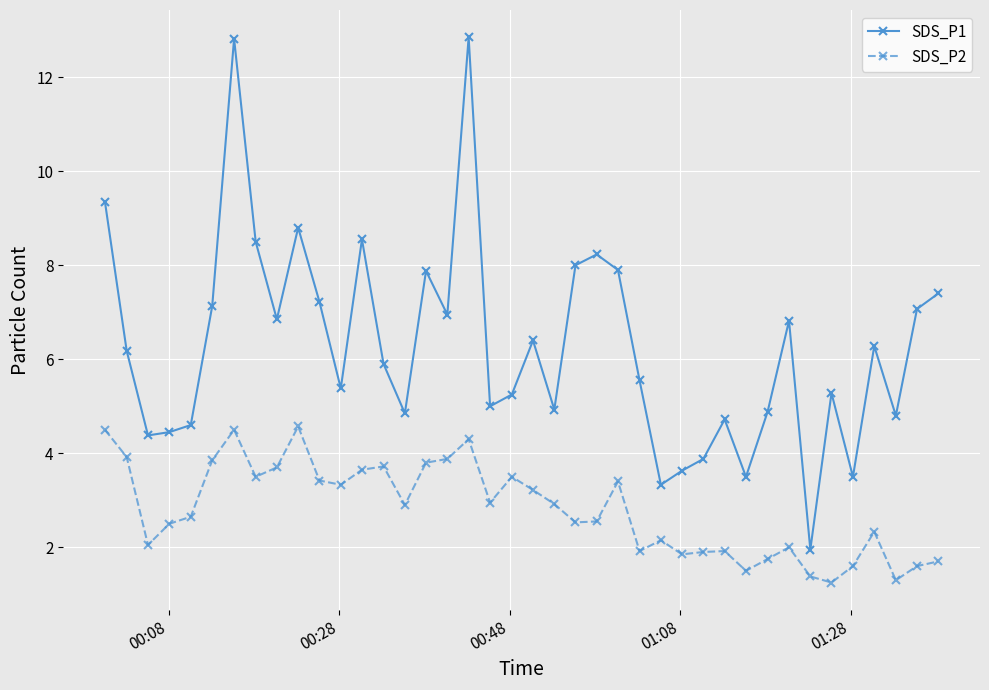

List the series in order of their overall mean, highest first.

SDS_P1, SDS_P2